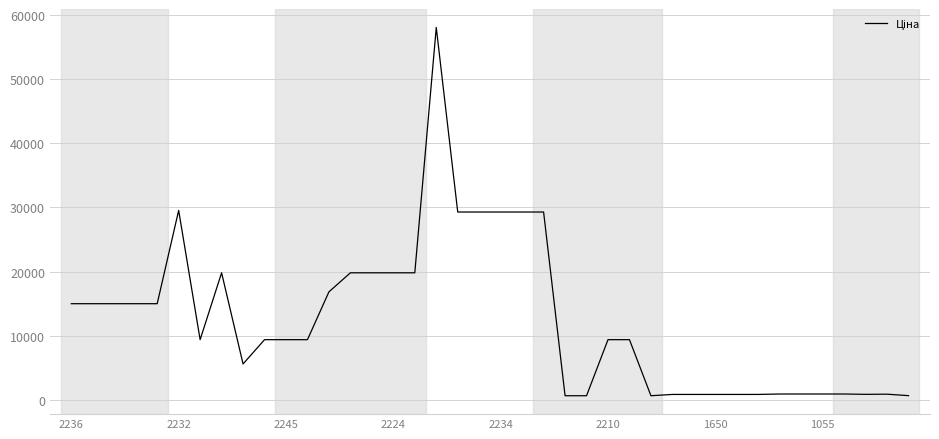

True or false: the data has more than 2 interior local peaks.

True